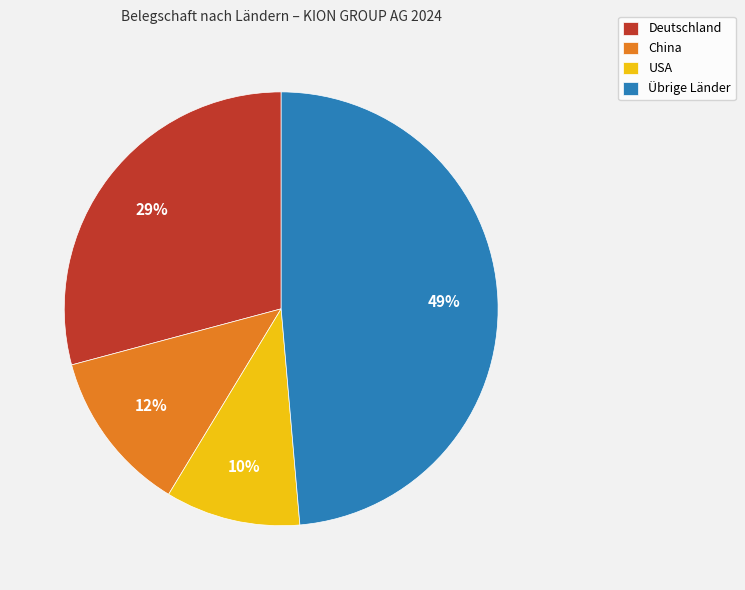

To the nearest percent, what is the average slice percentage?

25%